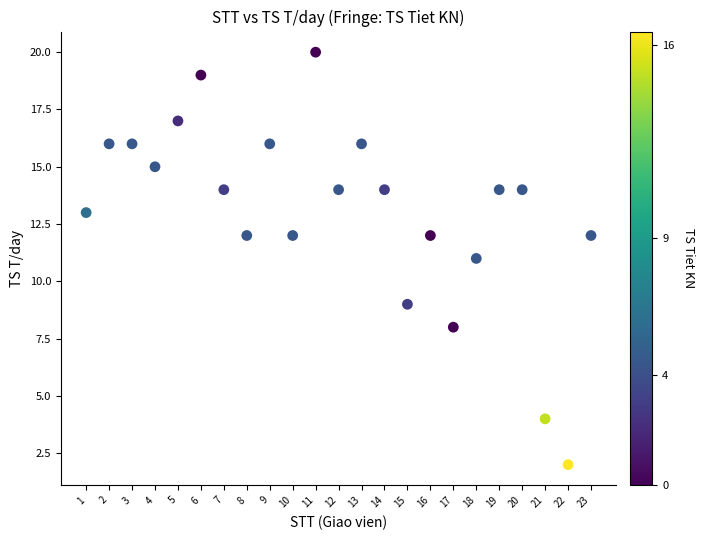

What is the range of X values (max minus min)?

22